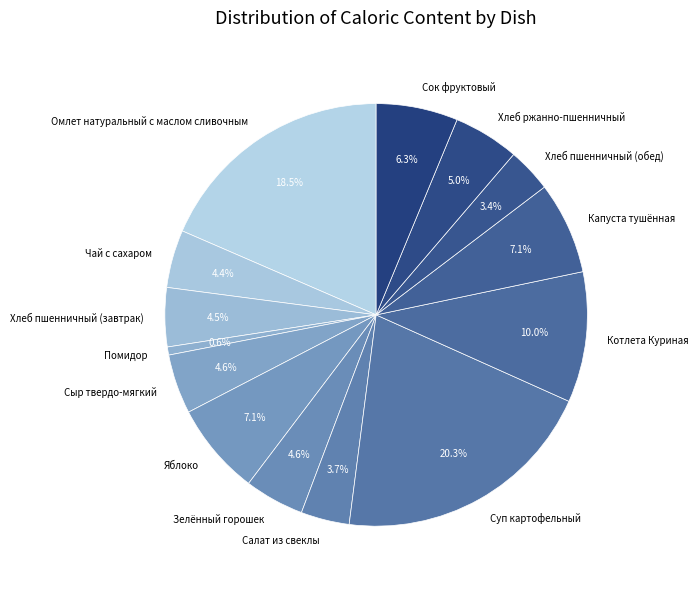

Does Омлет натуральный с маслом сливочным represent more than half of the total?

No